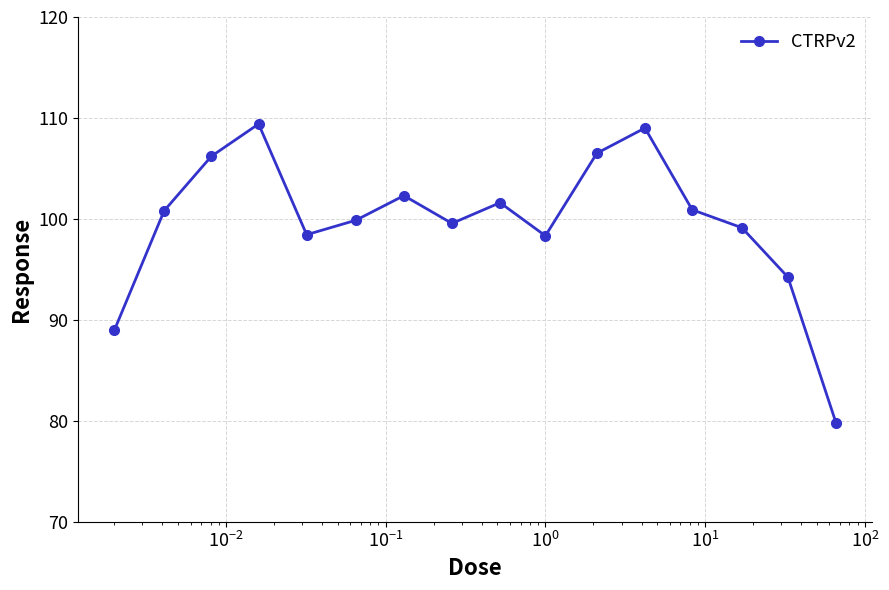

What is the average value?

99.7